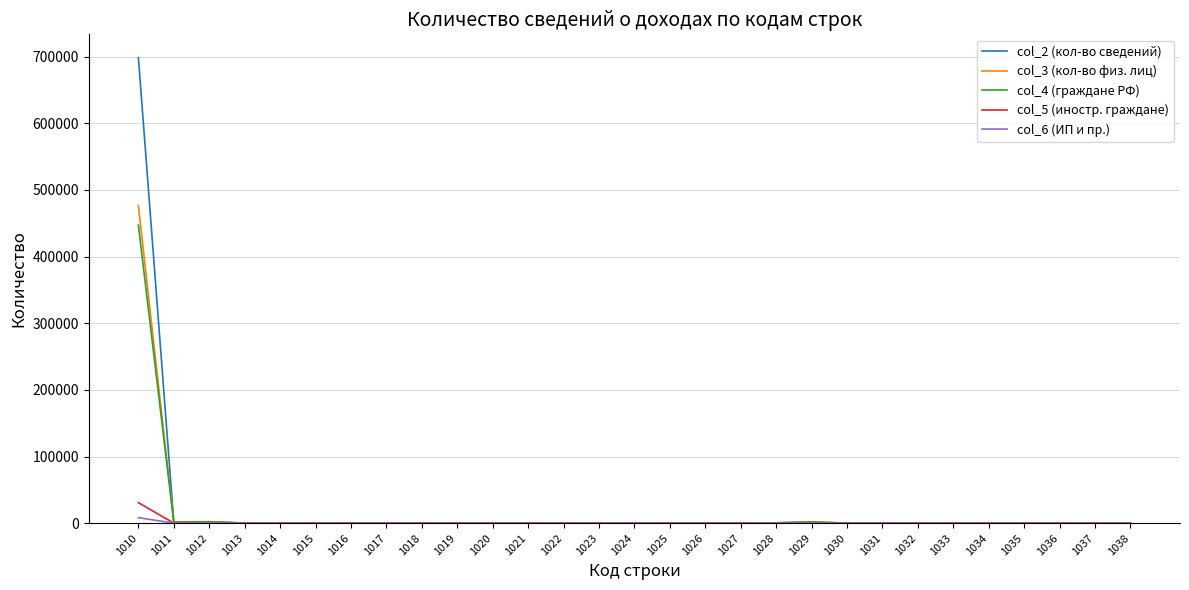

At how many categories does at least one series exceed 94135?

1